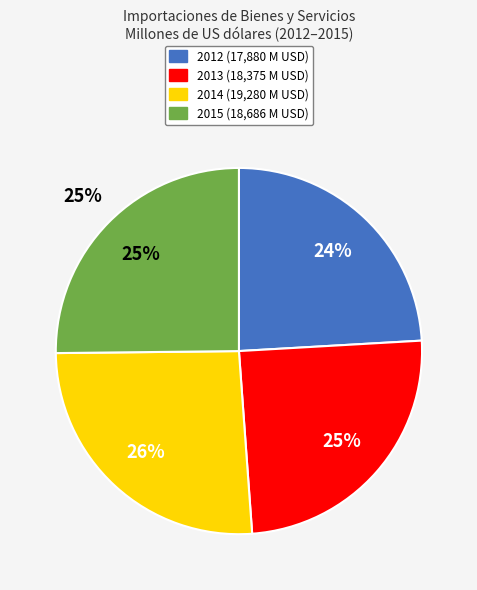

What percentage is NOT represented by 2015?

74.8%